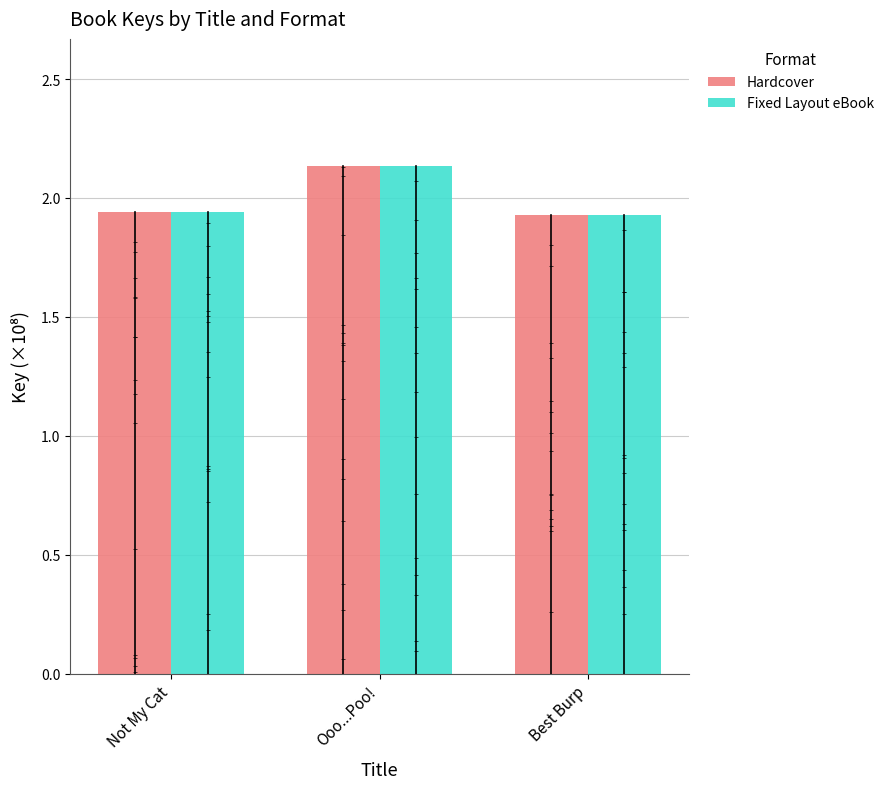

What are all the series names shown in the legend?

Hardcover, Fixed Layout eBook